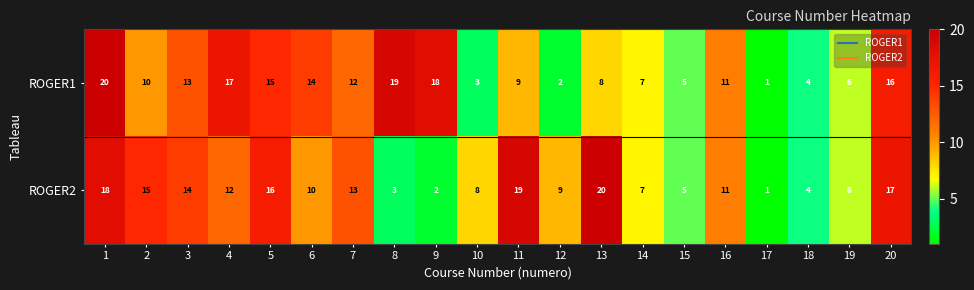

The ROGER1 series shows 11 at 16. True or false?

True